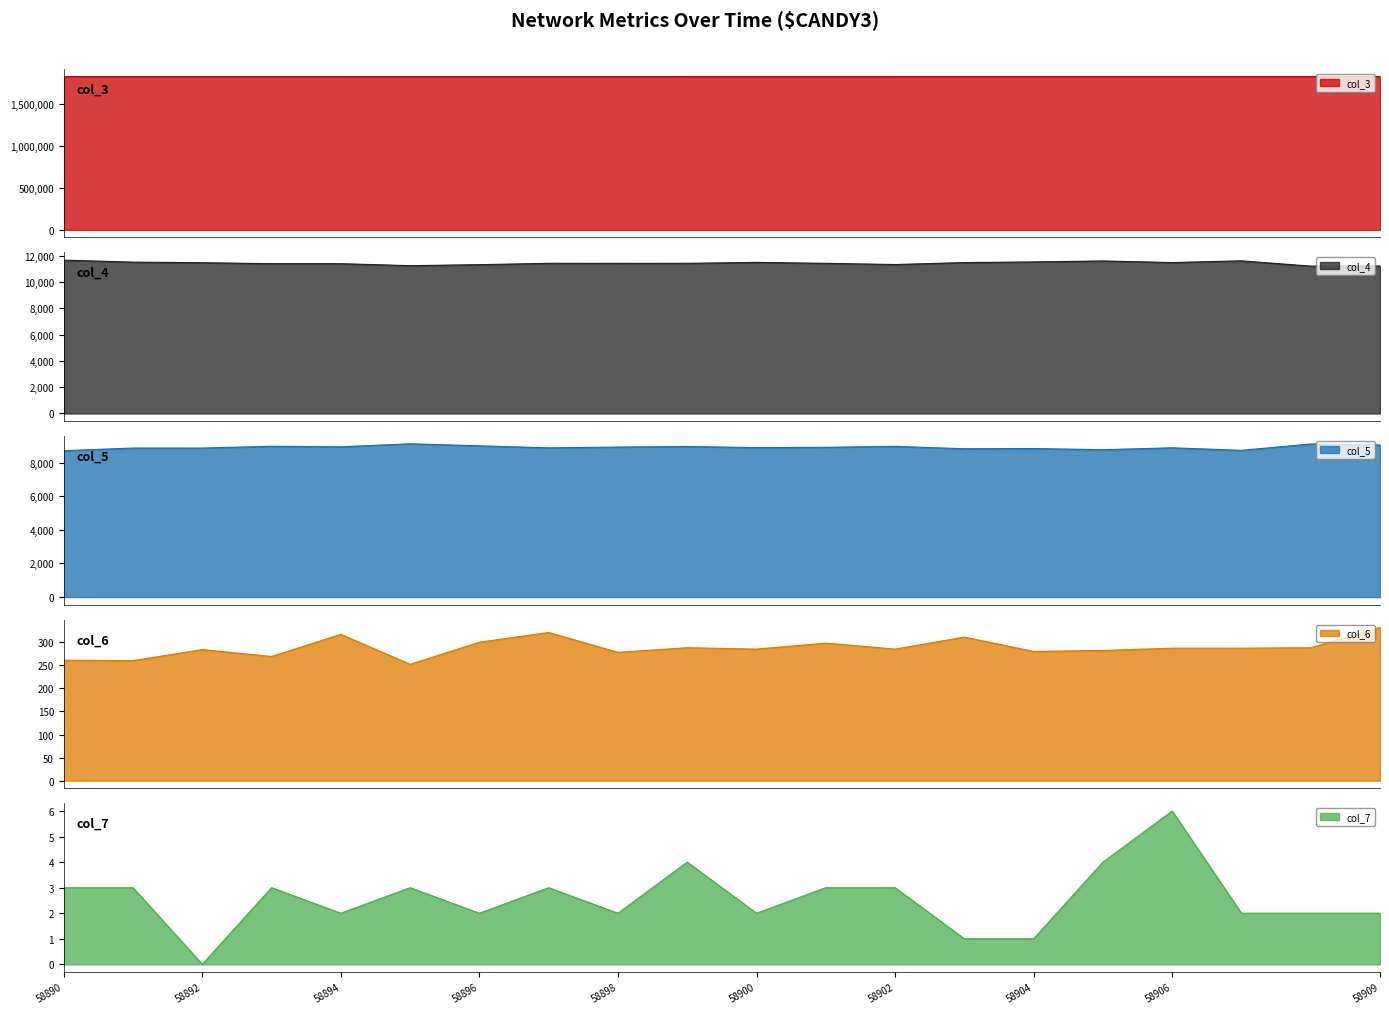

What is the greatest value displayed?

1825745